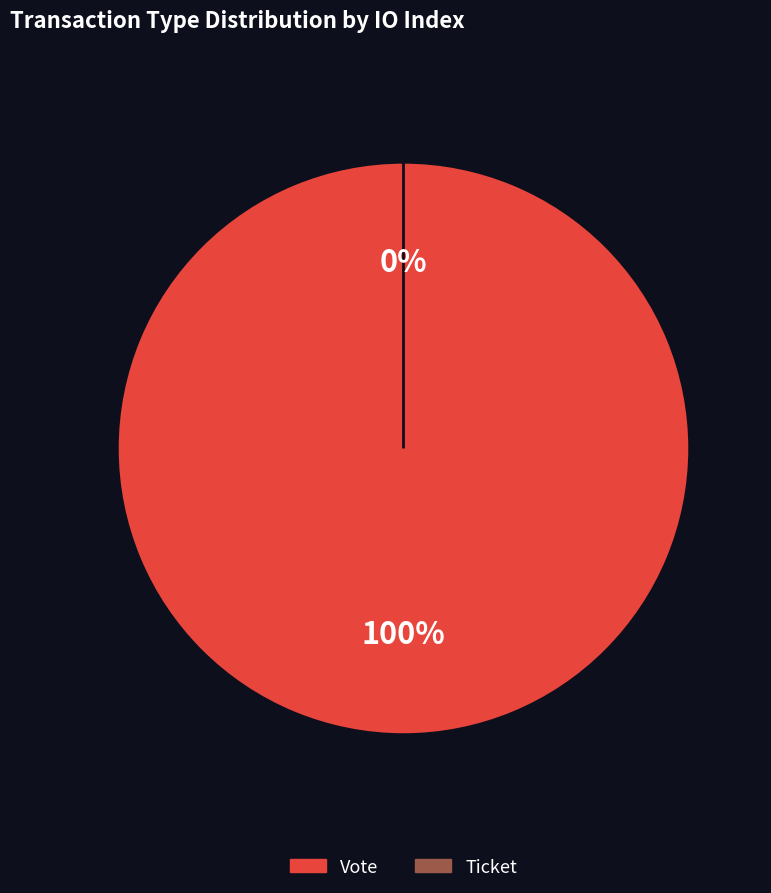

Which slice is the smallest?

Ticket